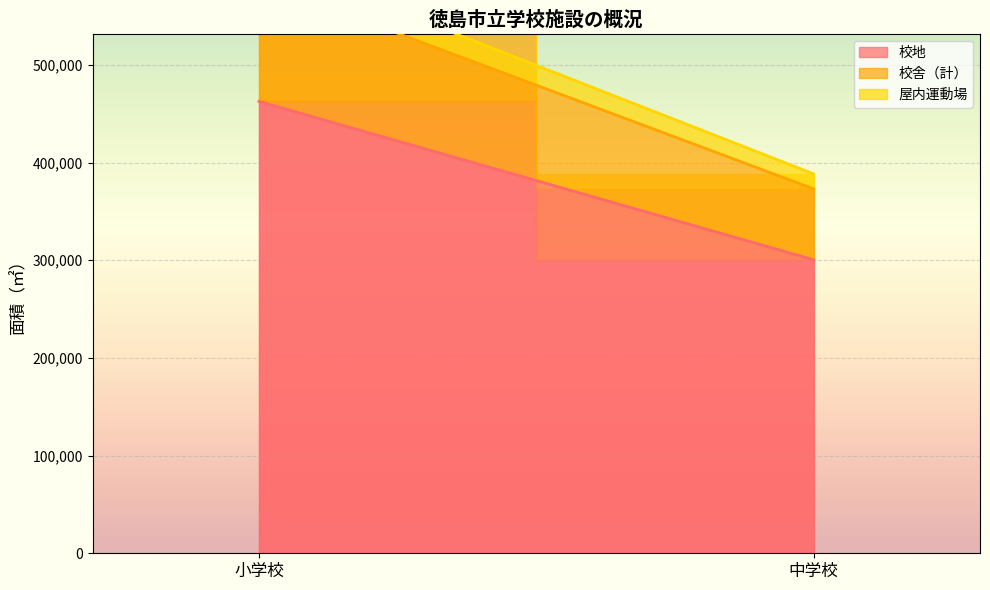

Where is 屋内運動場 nearest to the value 20281?

中学校